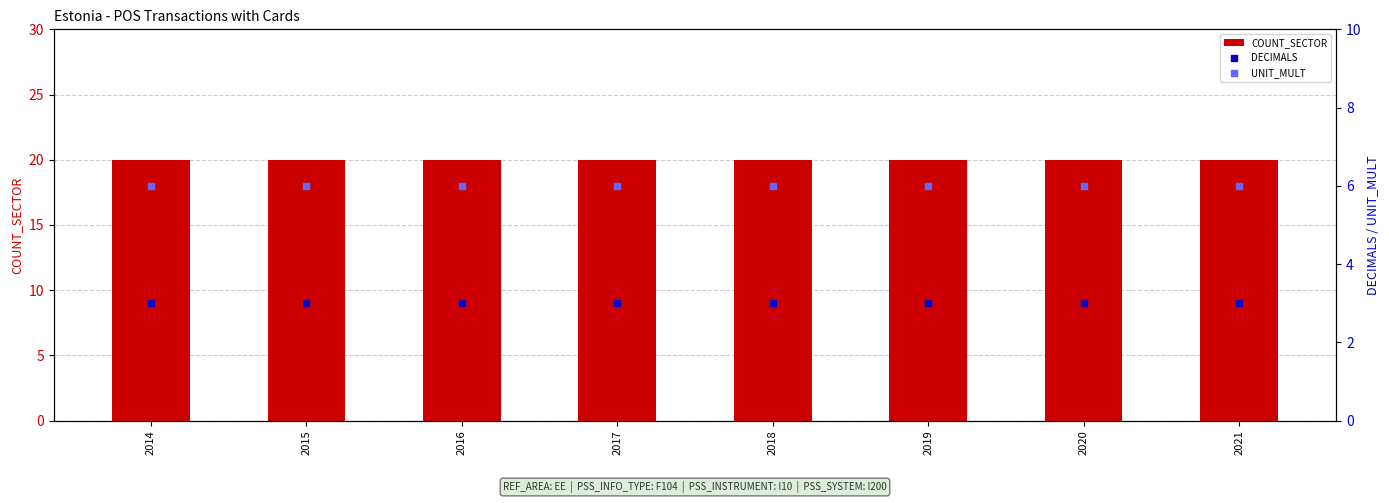

At which category is the sum across all series the highest?

2014